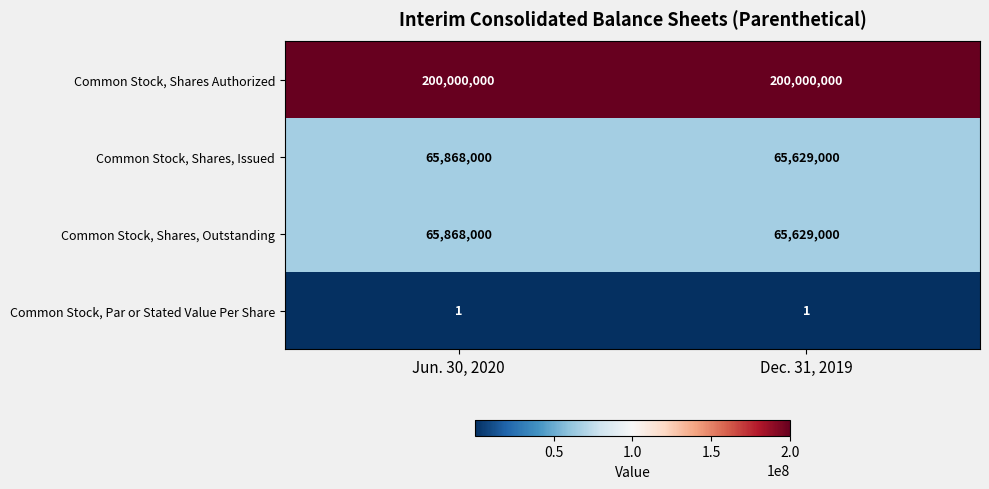

Is it true that Common Stock, Shares, Issued equals 65868000 at Jun. 30, 2020?

True